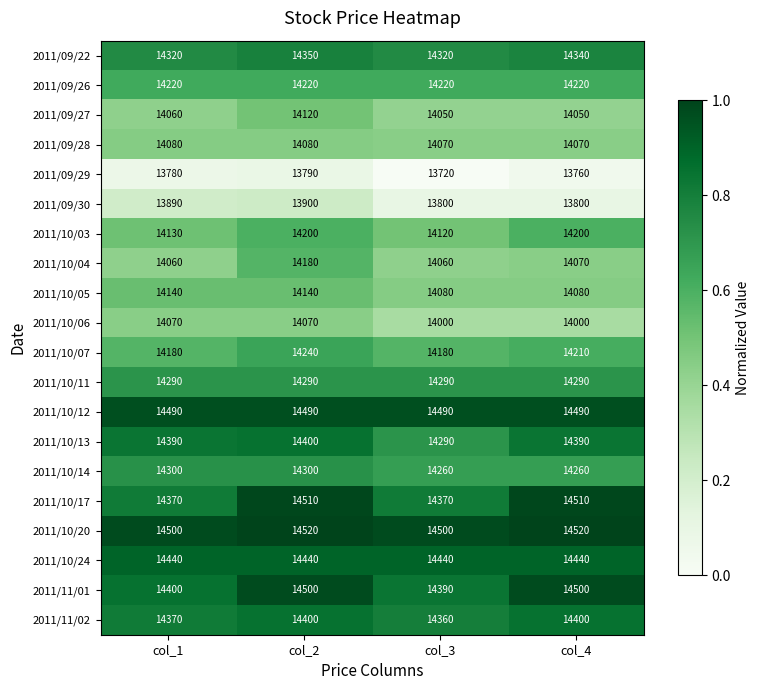

Between col_1 and col_3, which series saw the biggest shift?

2011/10/13